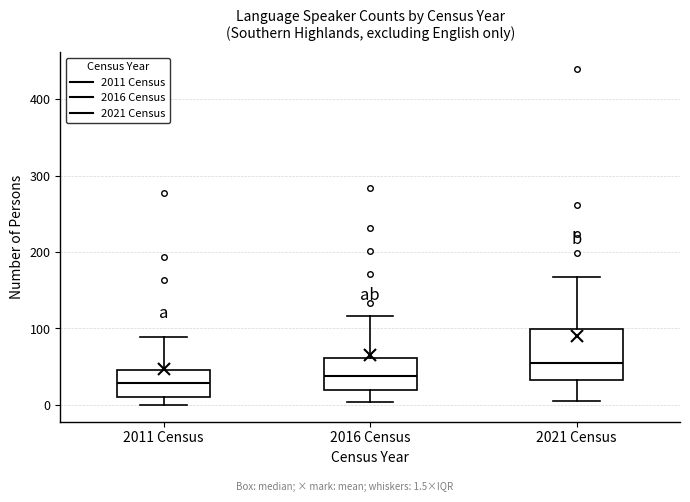

Which box is the tallest, from its lower edge to its upper edge?

2021 Census